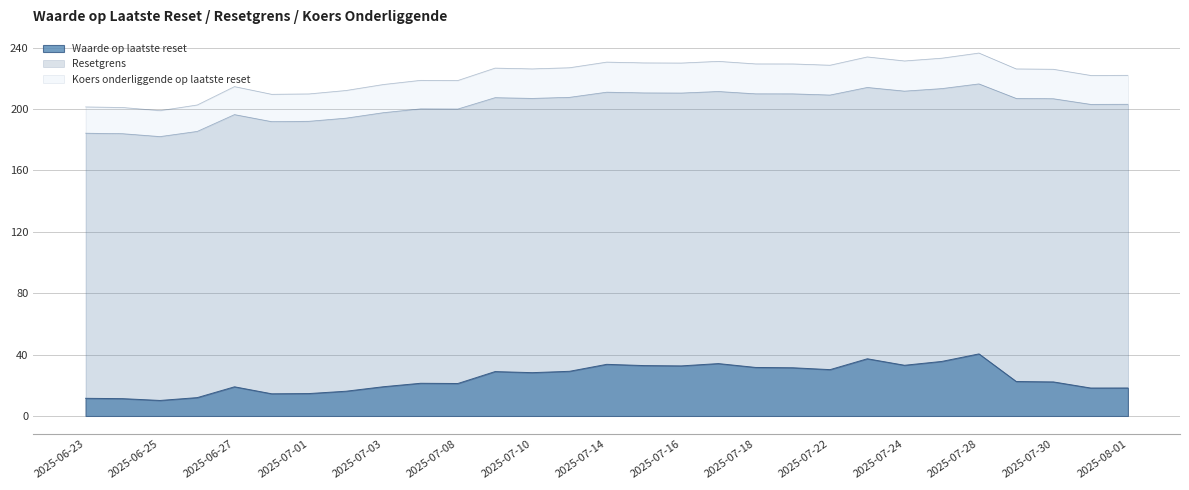

What is the difference between the highest and lowest values at 2025-06-24?

189.7